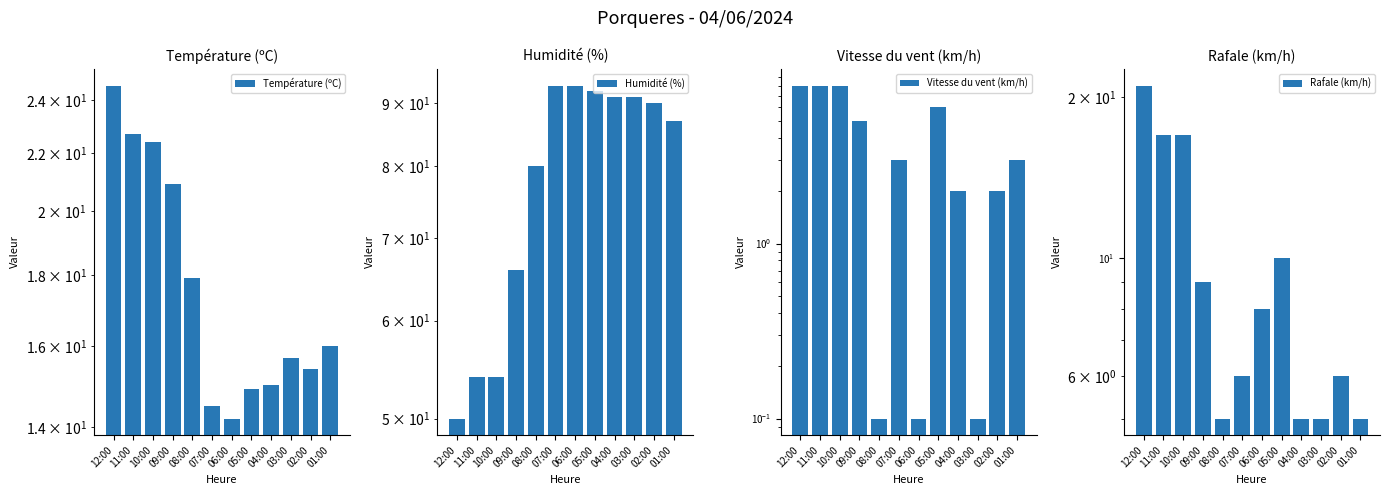

Which category has the highest value in the Température (ºC) series?

12:00